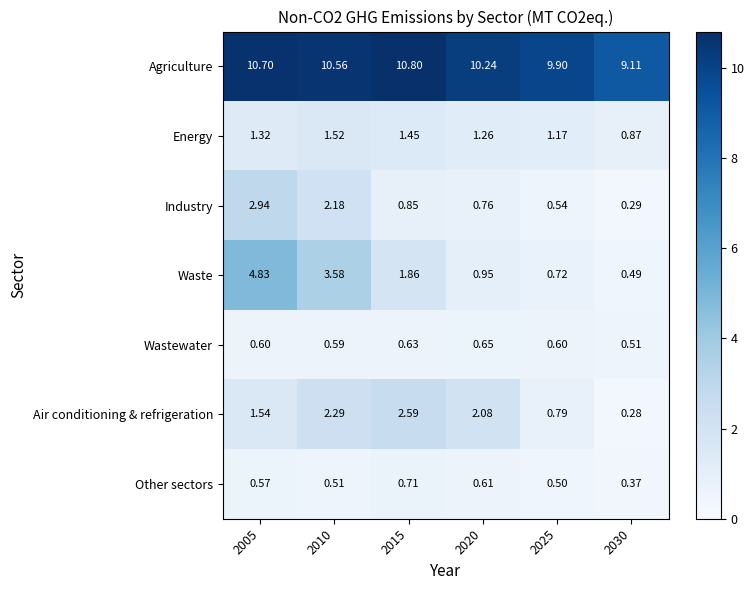

Which series changed the most between 2005 and 2020?

Waste